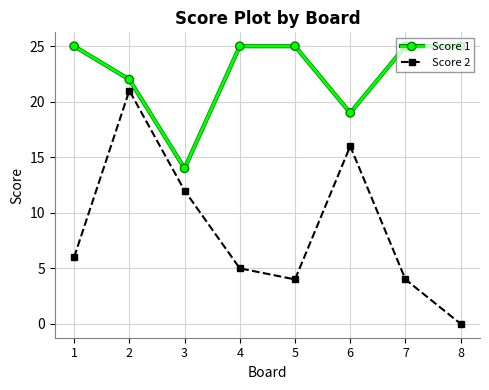

What is the total value across all series at 6?

35